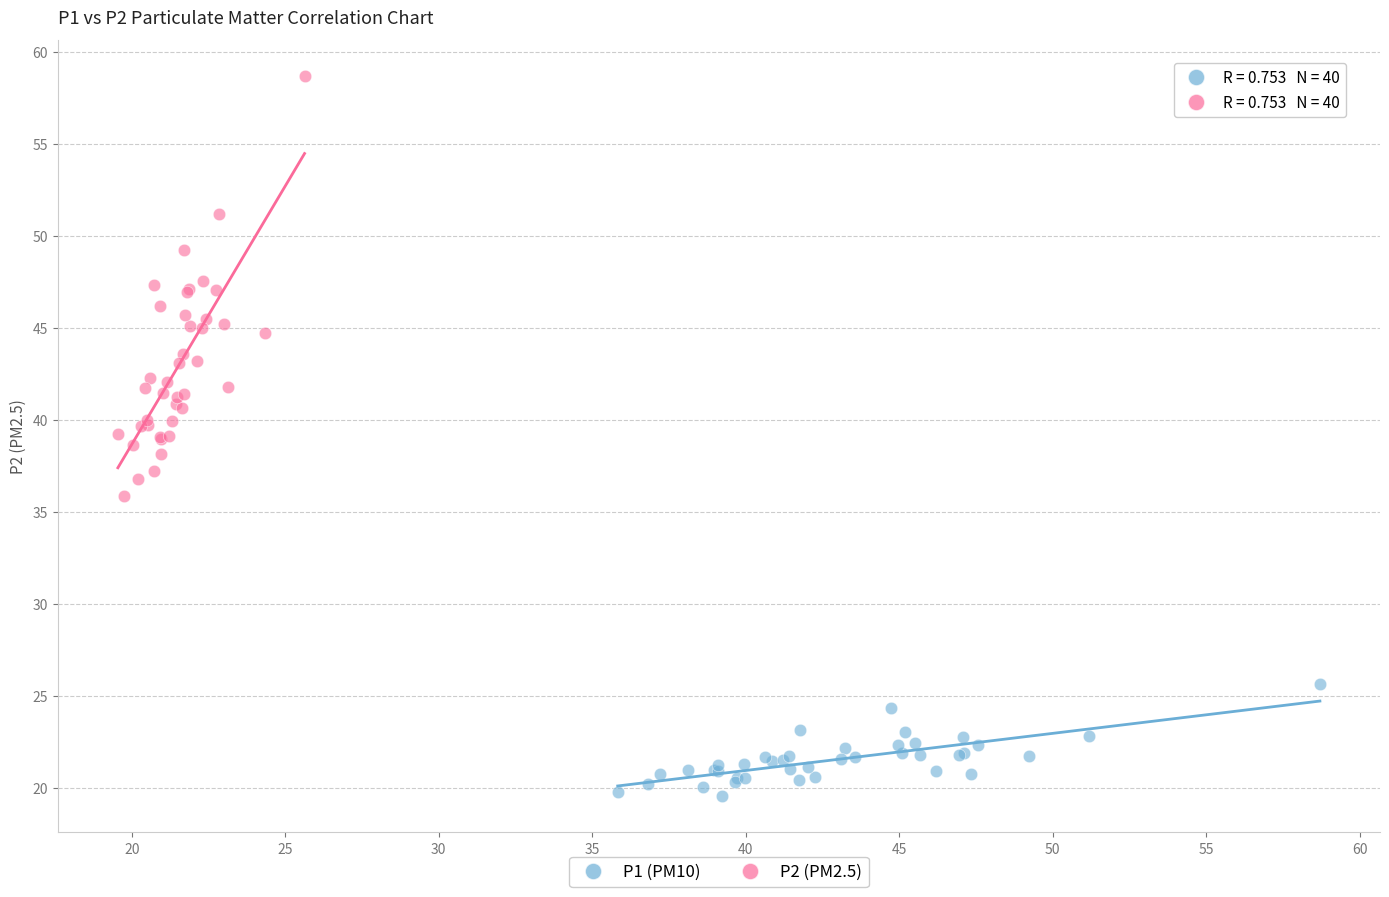

Which series contains the lowest Y value?

P1 (PM10)